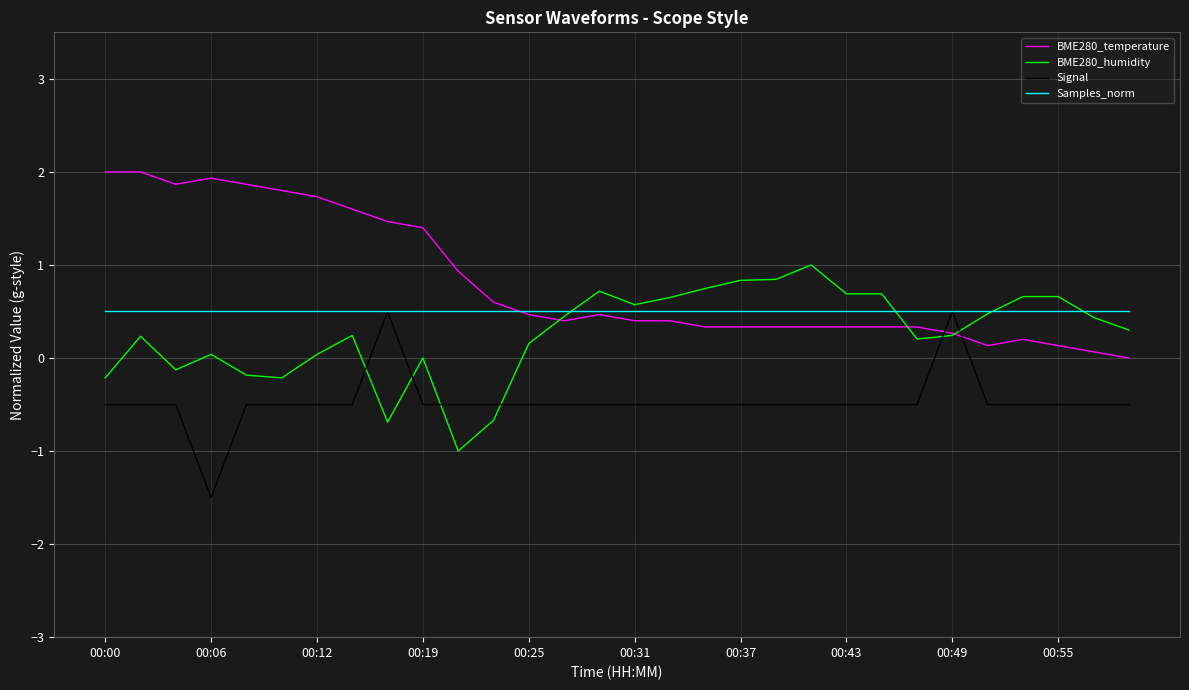

Which series has the largest total across all categories?

BME280_temperature